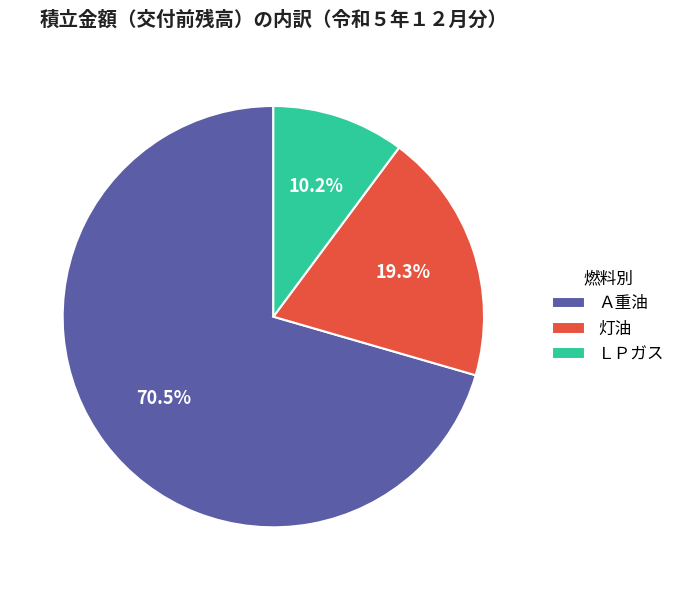

Which category has the biggest portion of the pie?

Ａ重油